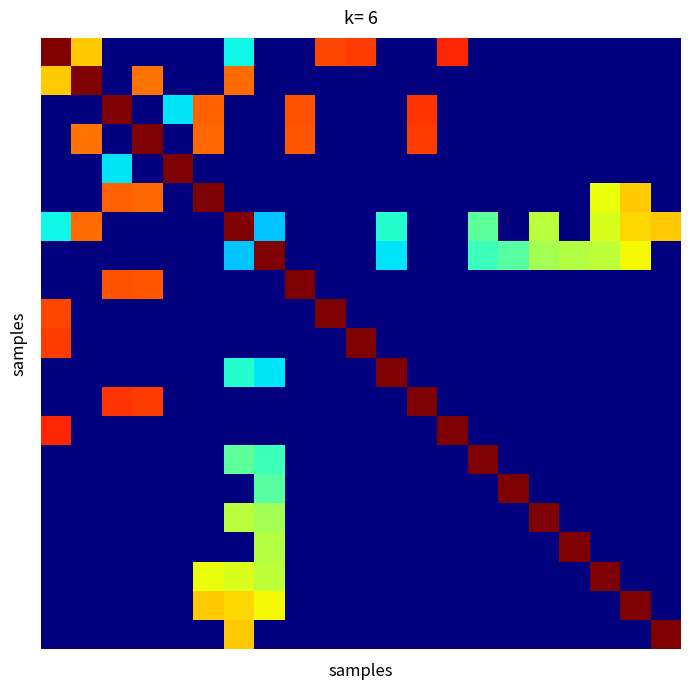

What is the greatest value displayed?

1.0